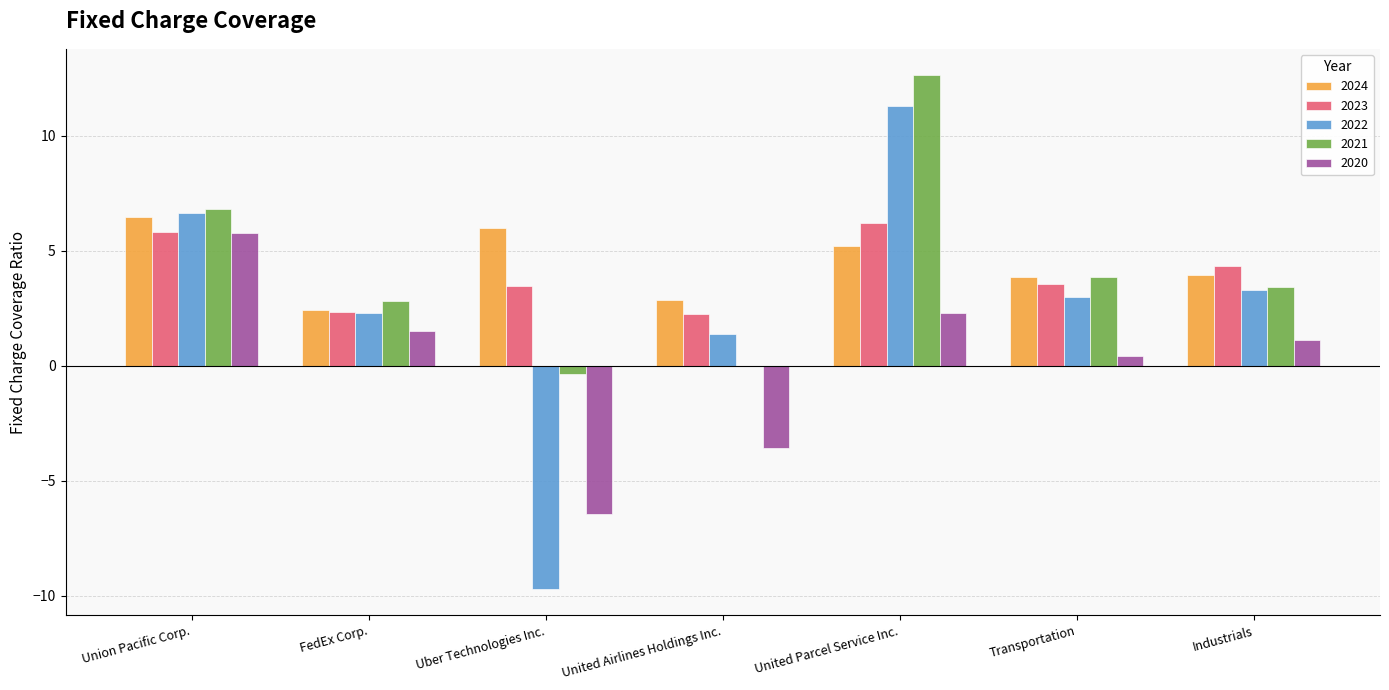

Is the value of 2023 at Industrials greater than the value of 2024 at FedEx Corp.?

Yes